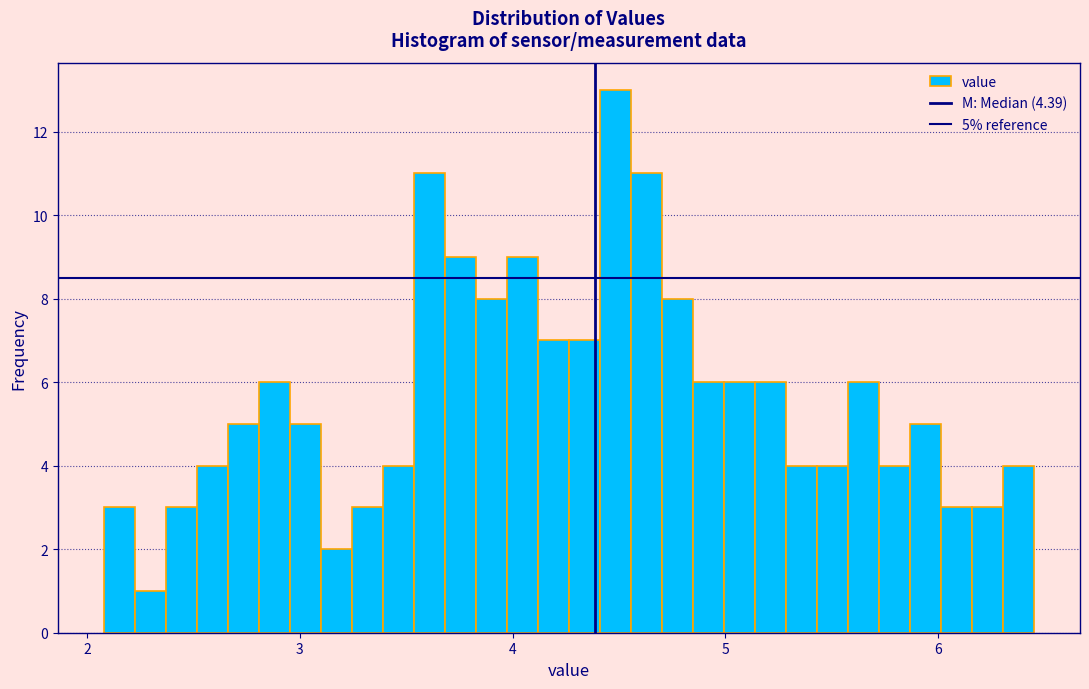

Read against the x-axis, roughly where is the centre of the tallest bar?

4.5